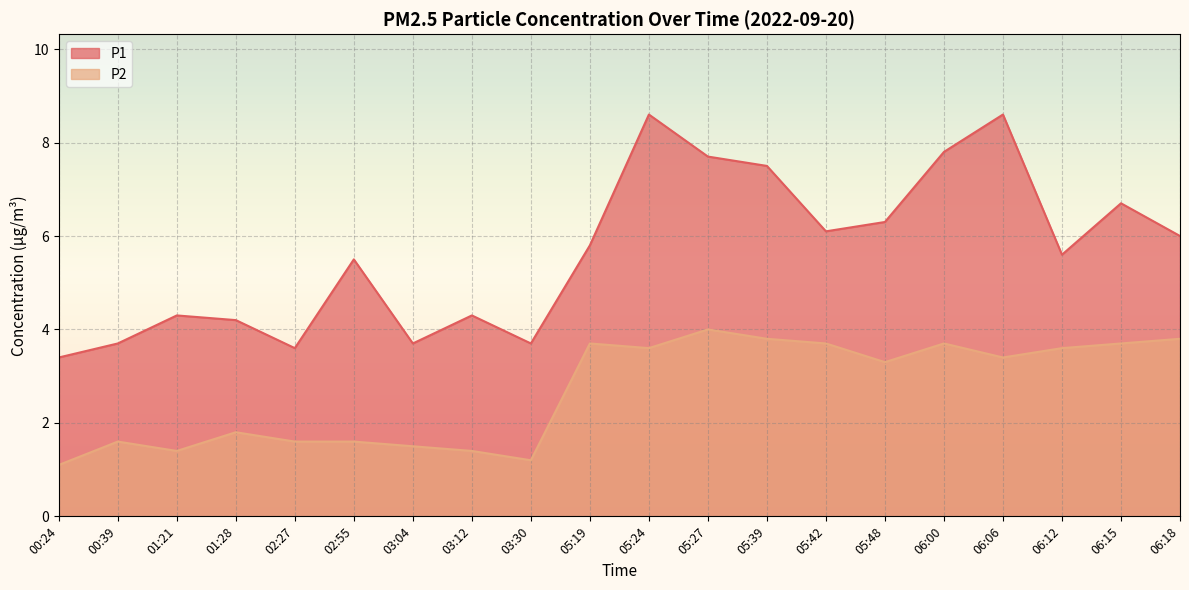

Which series changed the most between 05:27 and 06:06?

P1